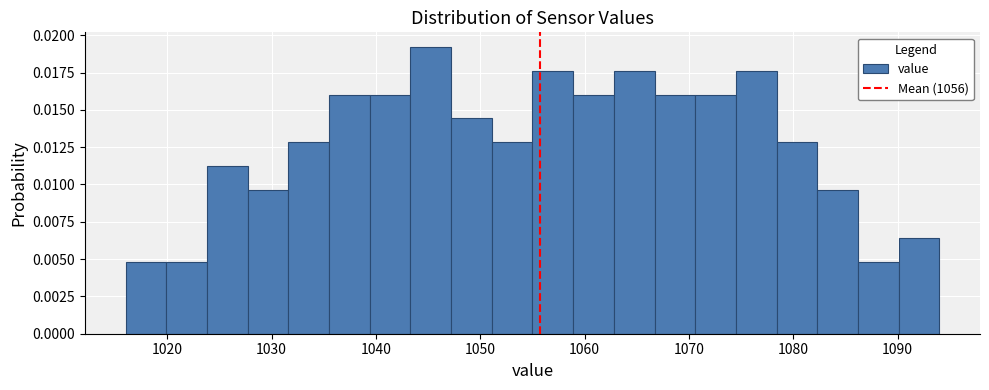

Around what value on the x-axis is the tallest bar? Give the approximate position of its centre, as read against the axis.

1045